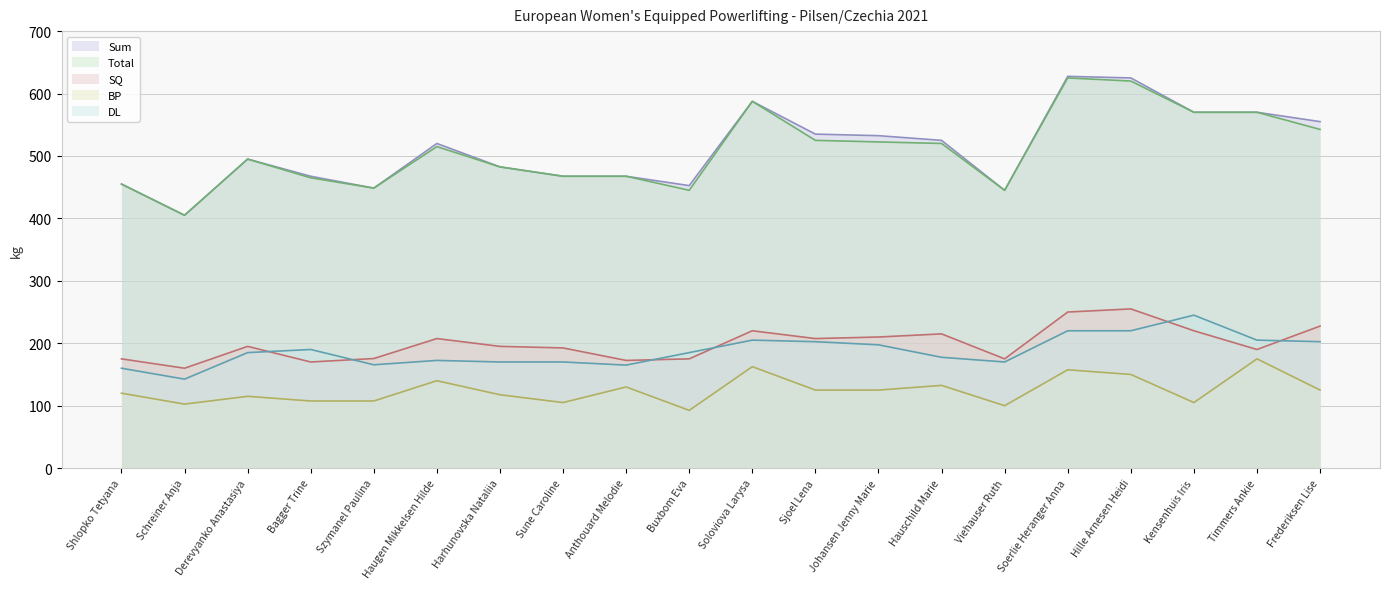

What is the lowest value of the SQ series?

160.0